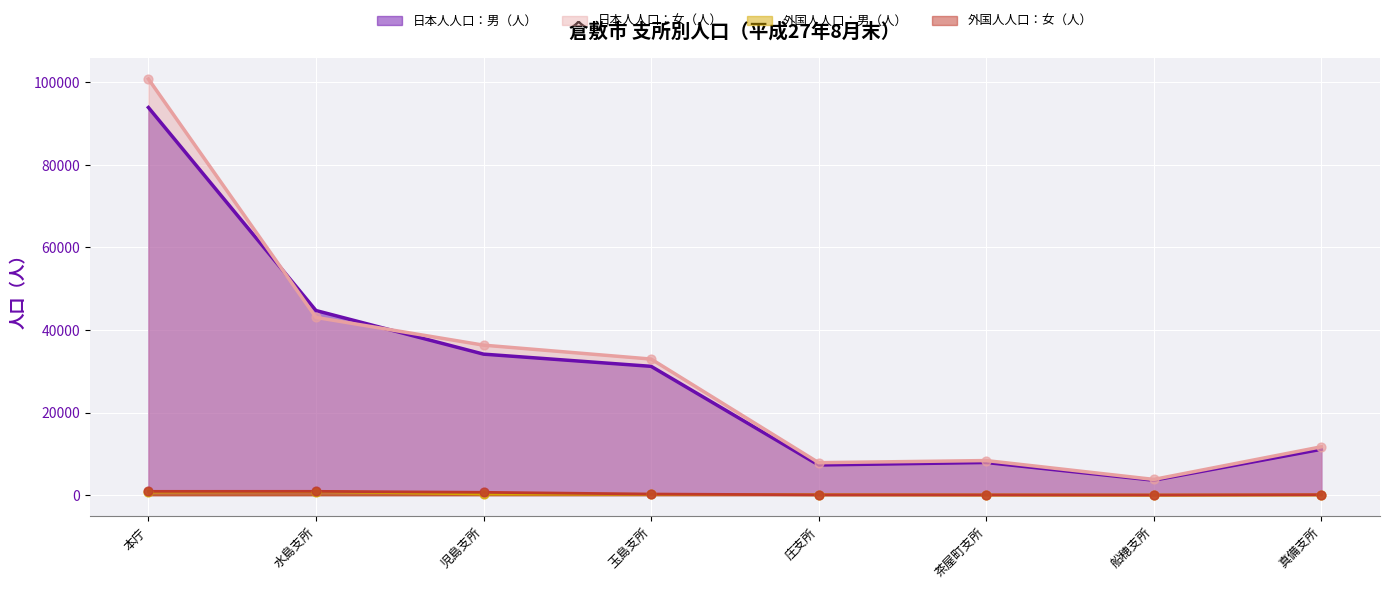

Which series contains the highest Y value?

日本人人口：女（人）